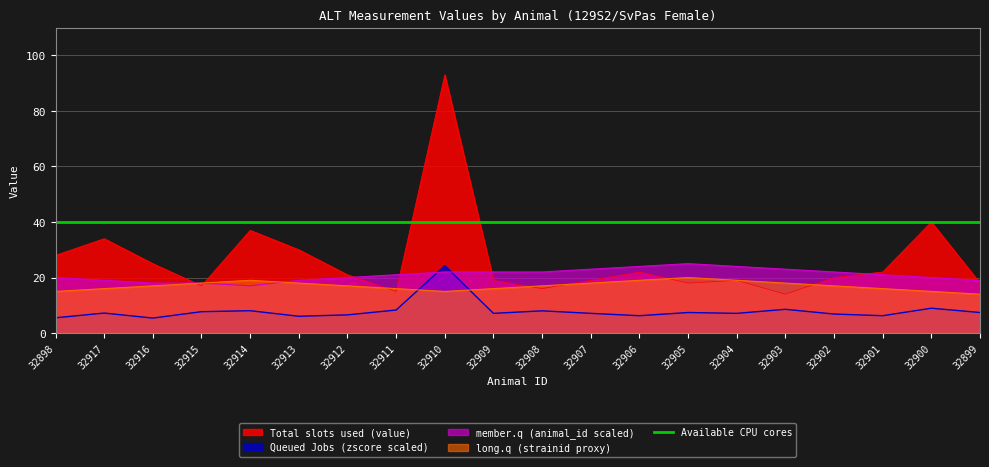

What is the spread (max minus min) of values at 32898?

34.5